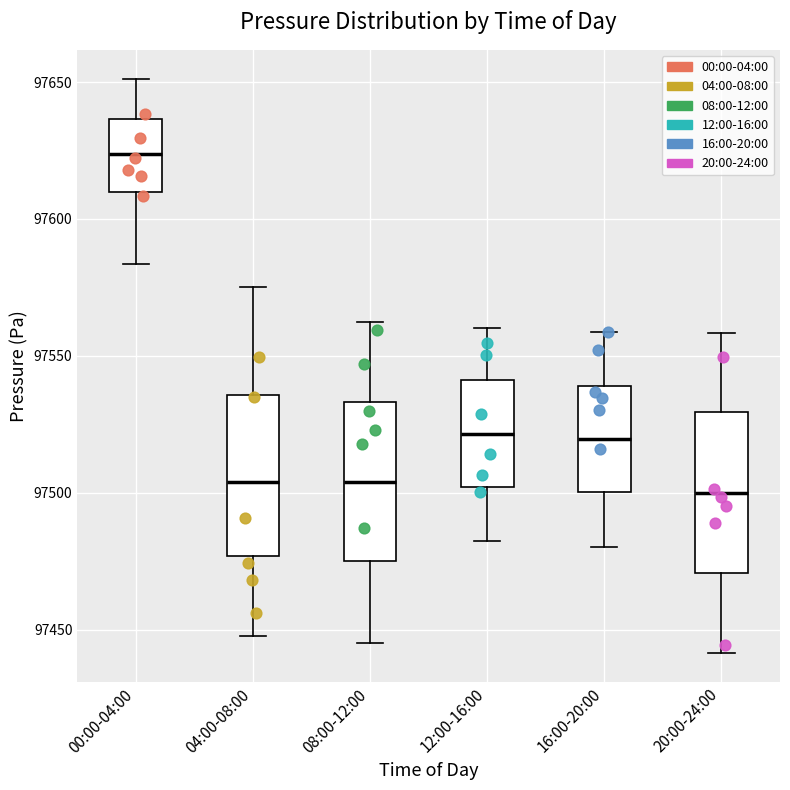

Where does the upper whisker of the box for 16:00-20:00 end on the y-axis? The values are not printed on the chart, so give them approximately, as read against the axis.

97560